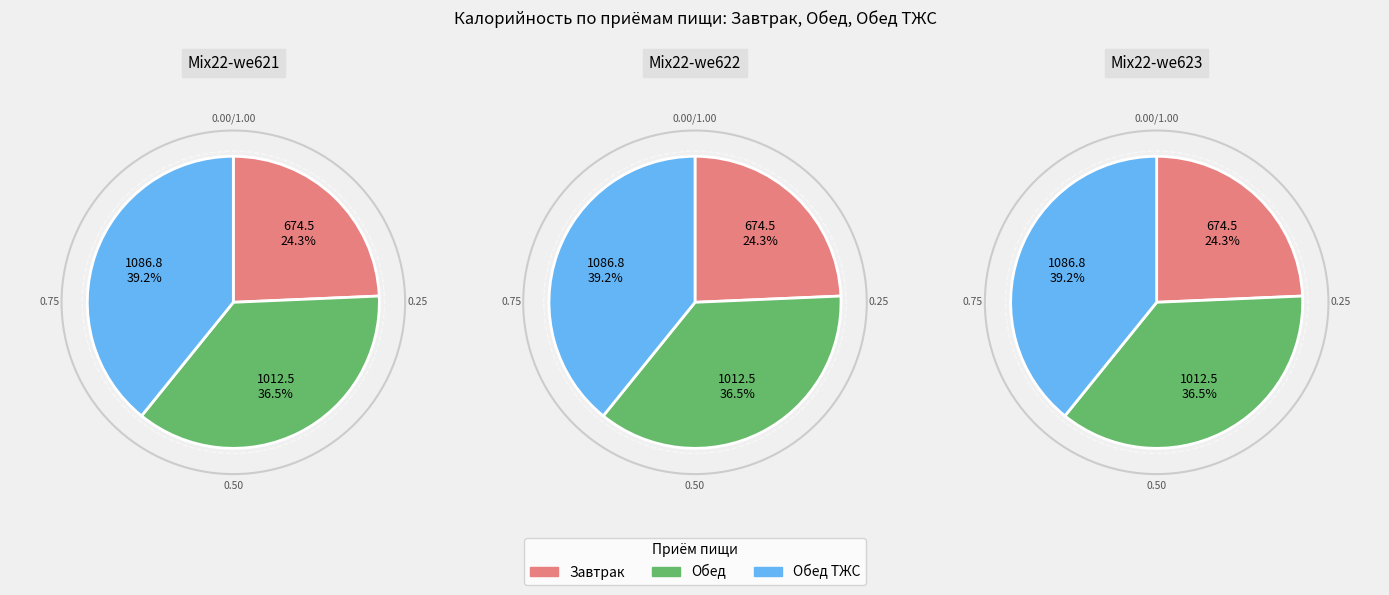

Does Обед account for over 50% of the chart?

No